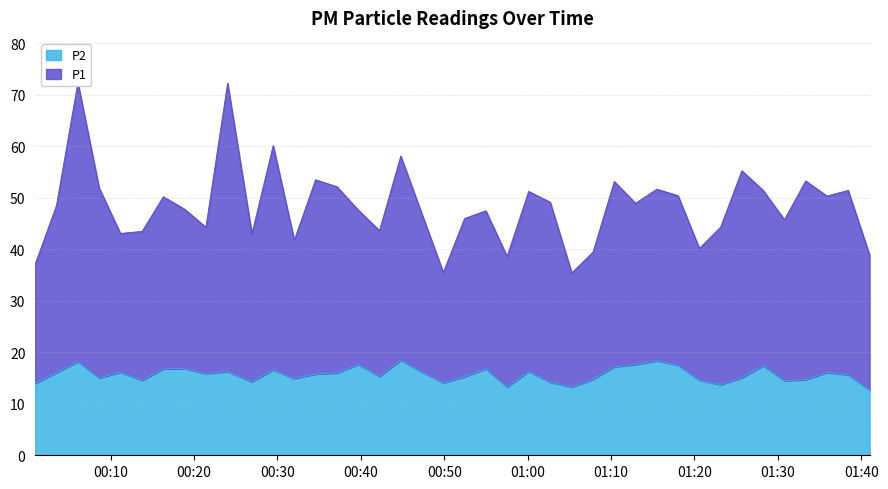

Is it true that P2 equals 13.3 at 2024-03-02T01:05:17?

True